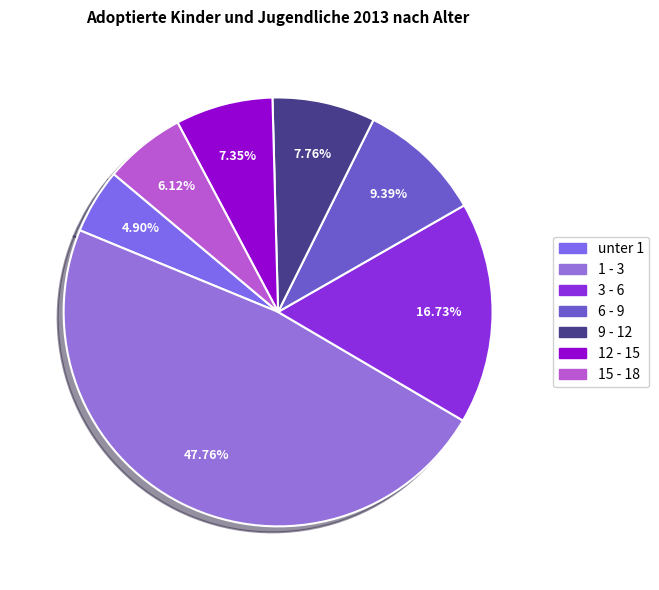

How many slices are in this pie chart?

7